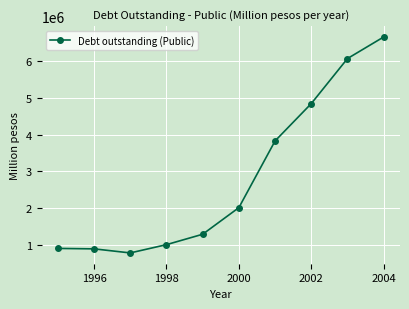

How many points are lower than both their immediate neighbors (excluding endpoints)?

1